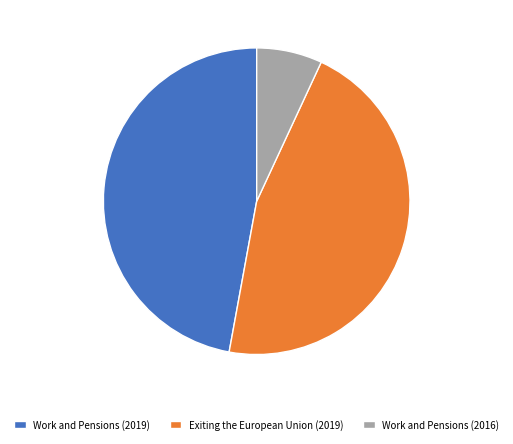

What is the smallest slice in the pie chart?

Work and Pensions (2016)